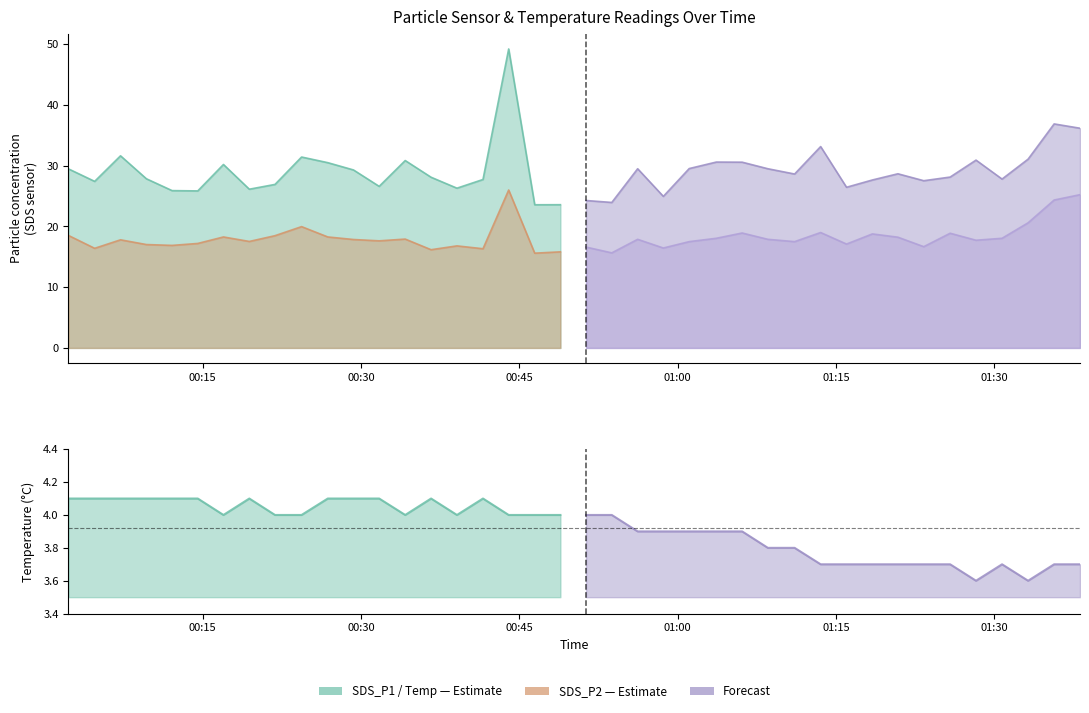

What is the total value across all series at 28?

49.9